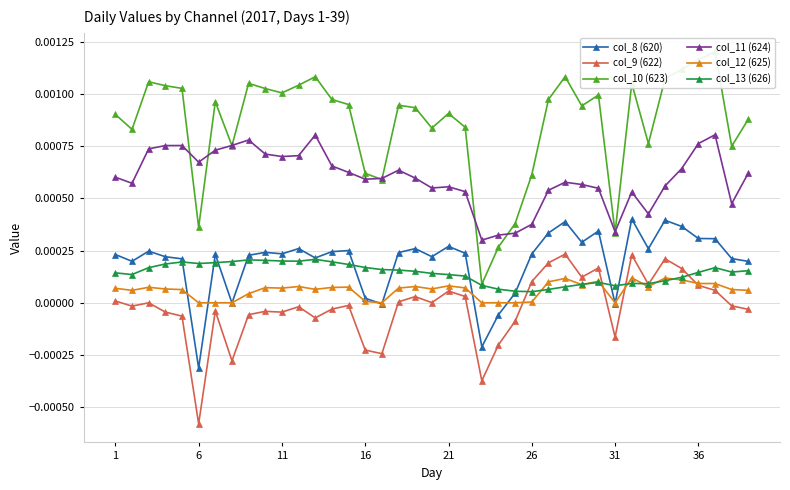

True or false: col_12 (625) and col_11 (624) intersect in this chart.

False